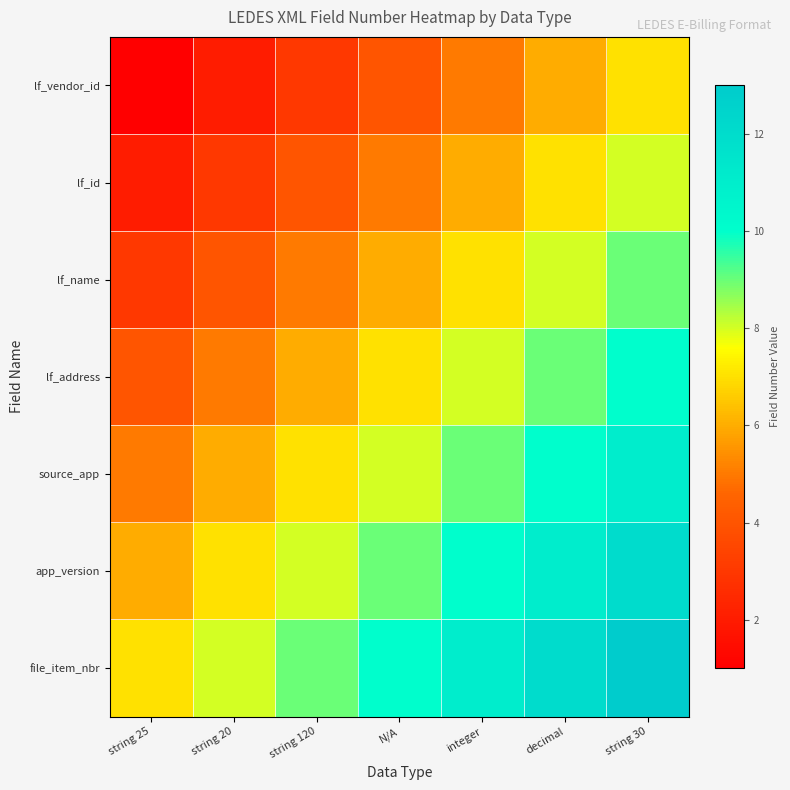

List the series in order of their peak value, highest first.

file_item_nbr, app_version, source_app, lf_address, lf_name, lf_id, lf_vendor_id